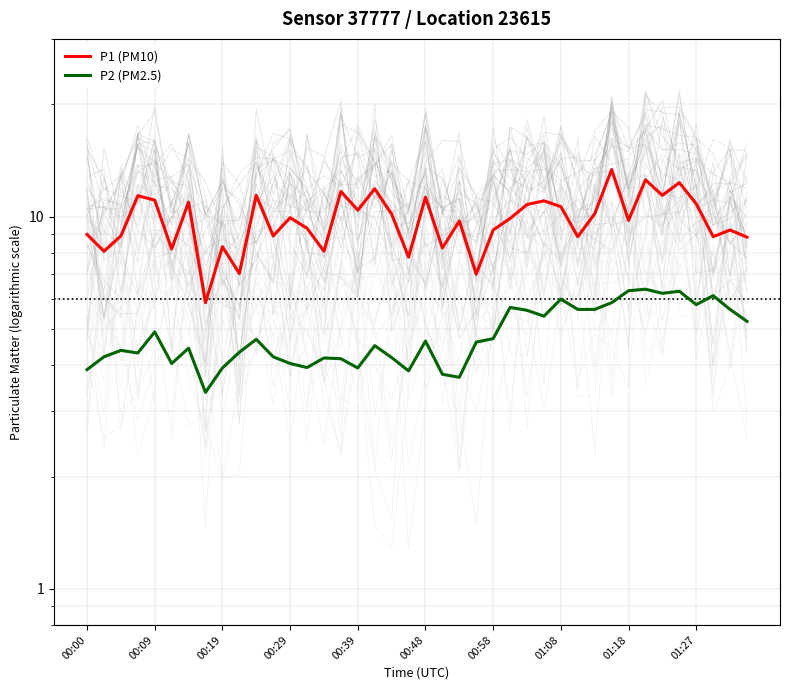

Reading right to left, what are all the values shown in this chart?

P1 (PM10): 8.8	9.2	8.8	10.8	12.3	11.4	12.6	9.8	13.4	10.2	8.8	10.6	11.0	10.8	9.9	9.2	7.0	9.7	8.2	11.3	7.8	10.2	11.9	10.4	11.7	8.1	9.3	9.9	8.9	11.4	7.0	8.3	5.9	10.9	8.2	11.1	11.4	8.9	8.1	8.9
P2 (PM2.5): 5.2	5.6	6.1	5.8	6.3	6.2	6.4	6.3	5.9	5.6	5.6	6.0	5.4	5.6	5.7	4.7	4.6	3.7	3.8	4.6	3.9	4.2	4.5	3.9	4.2	4.2	3.9	4.0	4.2	4.7	4.3	3.9	3.4	4.4	4.0	4.9	4.3	4.4	4.2	3.9